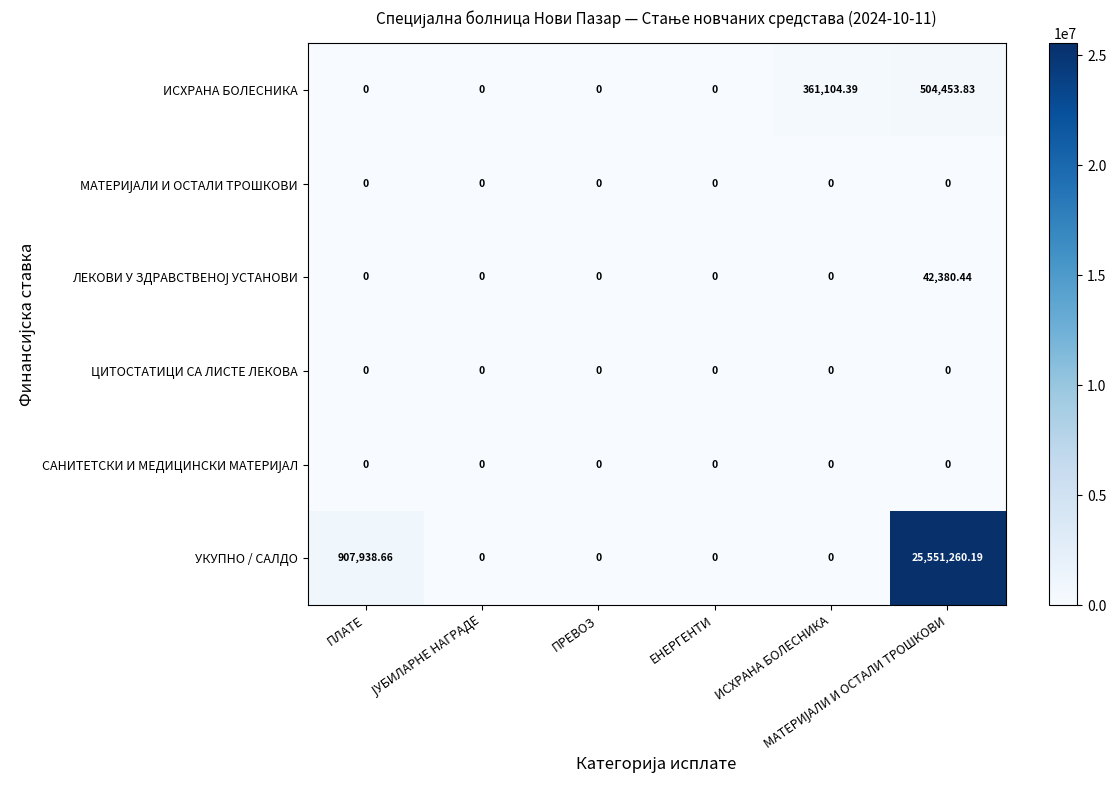

Which series has the widest spread of values?

УКУПНО / САЛДО